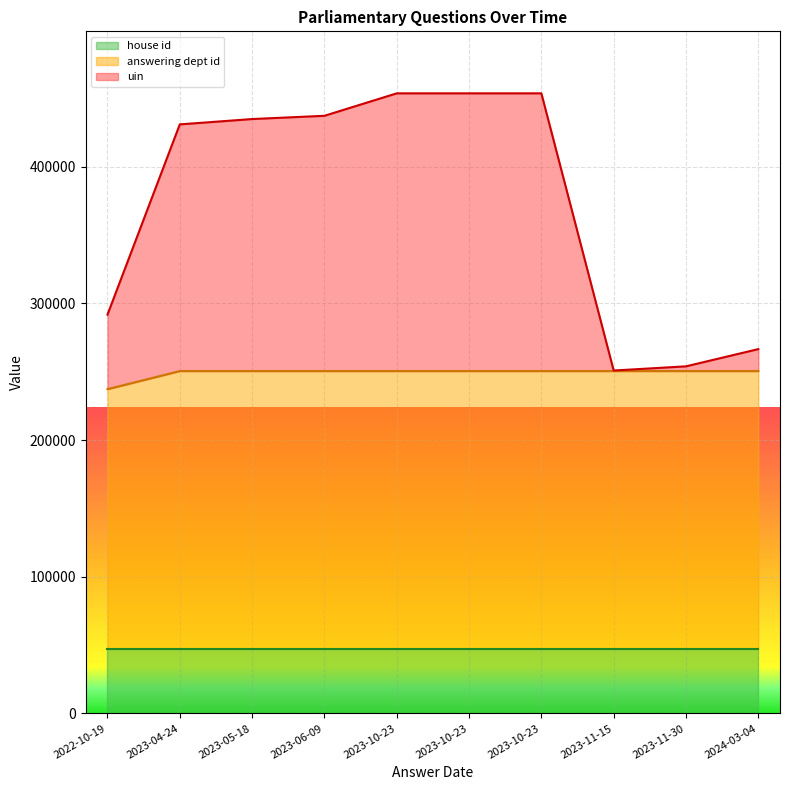

Is the value of uin at 2023-10-23 greater than the value of answering dept id at 2023-10-23?

Yes